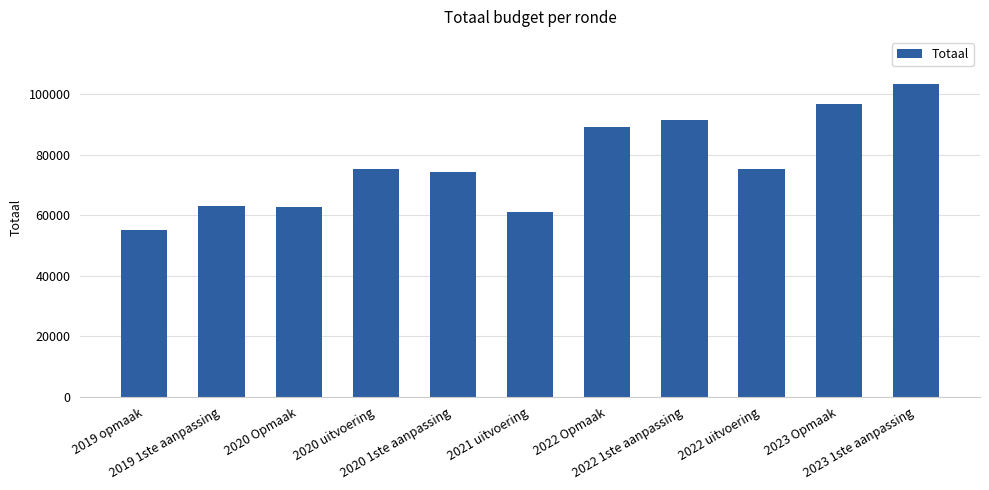

What is the value of the 8th bar from the left?

91528